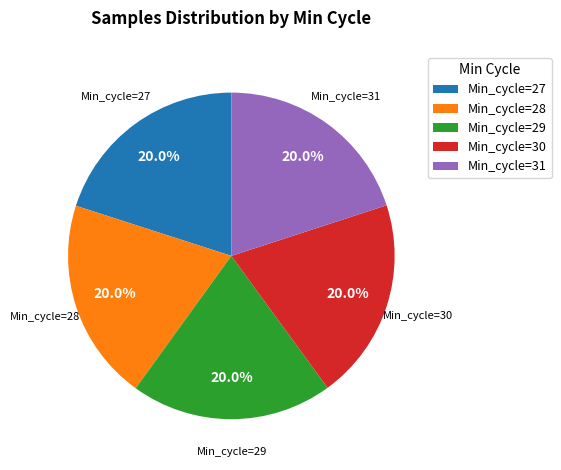

What is the ratio of the value at Min_cycle=28 to the value at Min_cycle=30?

1.0